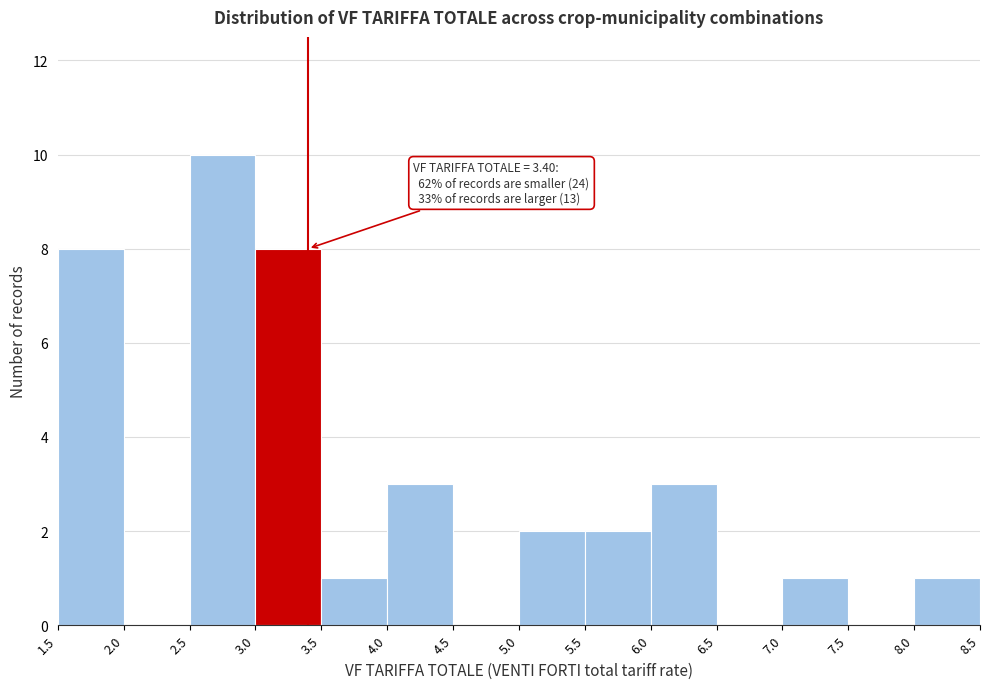

Which range on the x-axis has the tallest bar?

2.5 to 3.0